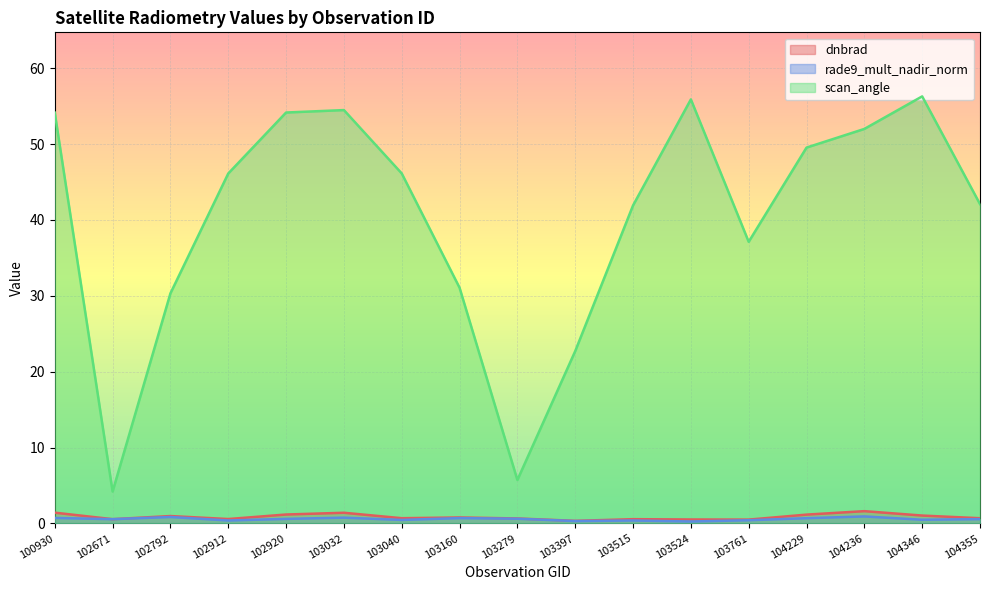

True or false: rade9_mult_nadir_norm and scan_angle cross at least once.

False